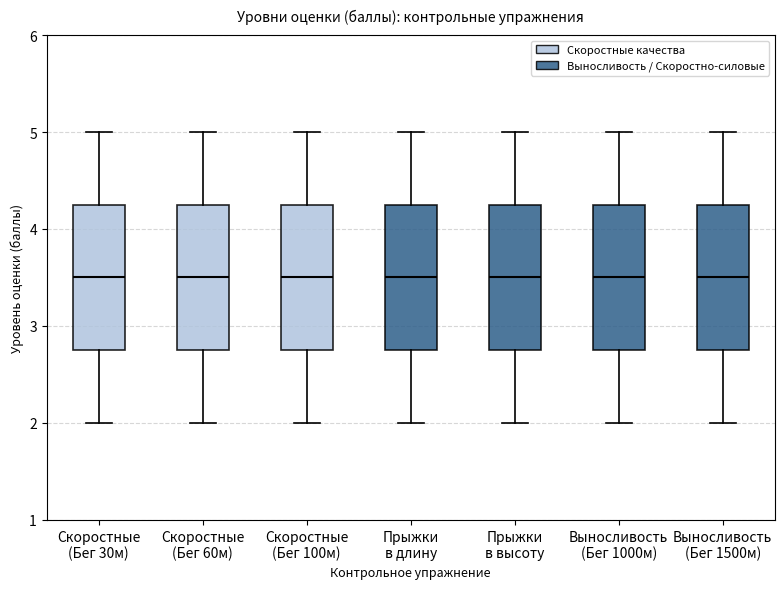

Reading left to right, read every box against the y-axis: the position of its median line, the range the box covers, and the ends of its whiskers. The values are not printed on the chart, so give them approximately, as read against the axis.

Скоростные (Бег 30м): median 3.5, box 2.8 to 4.3, whiskers 2.0 to 5.0
Скоростные (Бег 60м): median 3.5, box 2.8 to 4.3, whiskers 2.0 to 5.0
Скоростные (Бег 100м): median 3.5, box 2.8 to 4.3, whiskers 2.0 to 5.0
Прыжки в длину: median 3.5, box 2.8 to 4.3, whiskers 2.0 to 5.0
Прыжки в высоту: median 3.5, box 2.8 to 4.3, whiskers 2.0 to 5.0
Выносливость (Бег 1000м): median 3.5, box 2.8 to 4.3, whiskers 2.0 to 5.0
Выносливость (Бег 1500м): median 3.5, box 2.8 to 4.3, whiskers 2.0 to 5.0